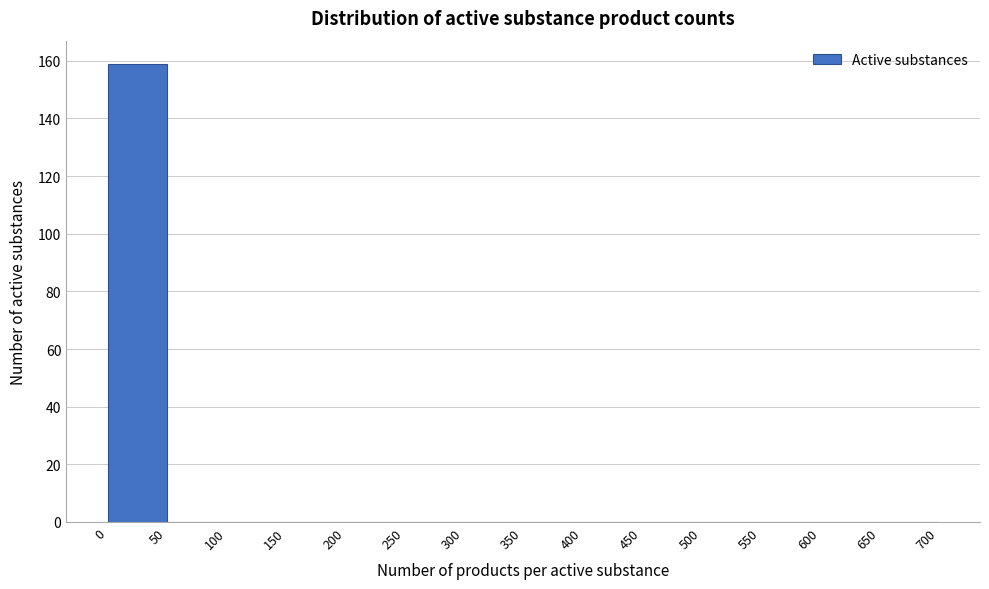

Reading left to right, list every bar in this chart as the range it spans on the x-axis followed by its height. The values are not printed on the chart, so give them approximately, as read against the axis.

0 to 50: 160
50 to 100: 0
100 to 150: 0
150 to 200: 0
200 to 250: 0
250 to 300: 0
300 to 350: 0
350 to 400: 0
400 to 450: 0
450 to 500: 0
500 to 550: 0
550 to 600: 0
600 to 650: 0
650 to 700: 0